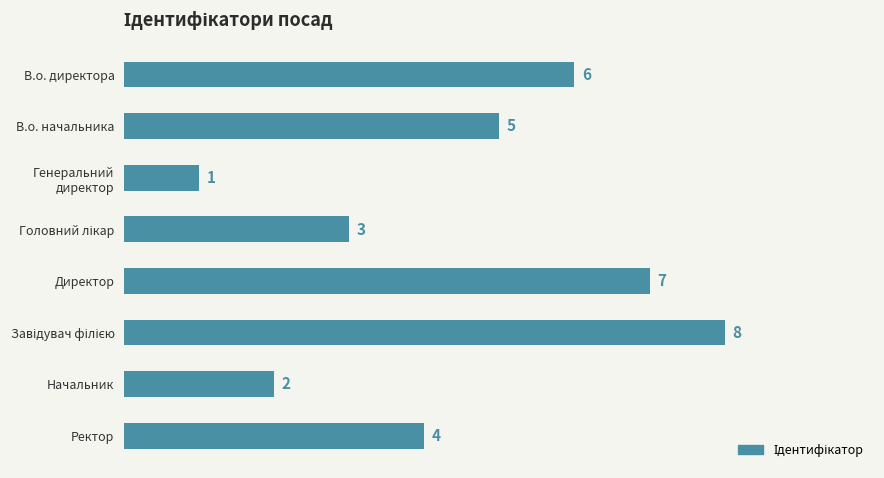

Reading top to bottom, extract all data points from this chart.

6	5	1	3	7	8	2	4